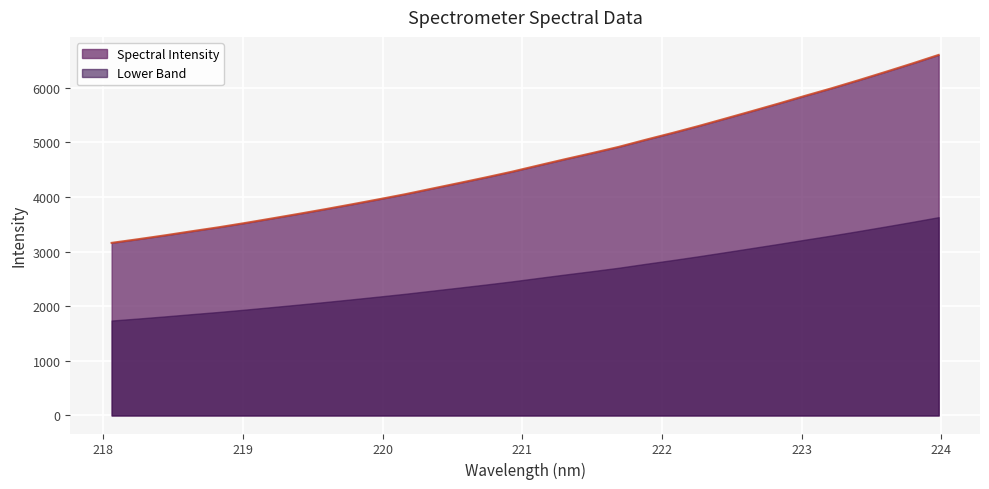

How many data points are less than 4577?

16